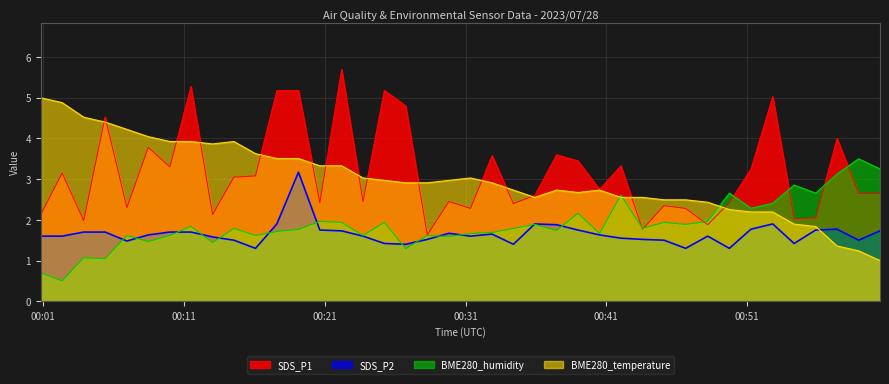

Where is SDS_P2 nearest to the value 2?

2023/07/28 00:17:36